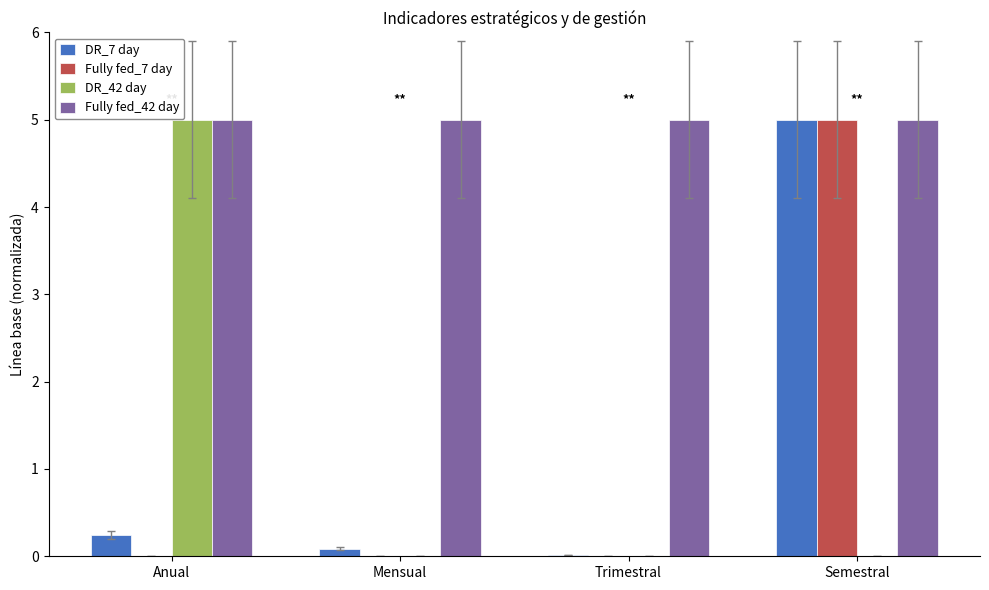

Is the value of Fully fed_7 day at Anual greater than the value of DR_42 day at Anual?

No